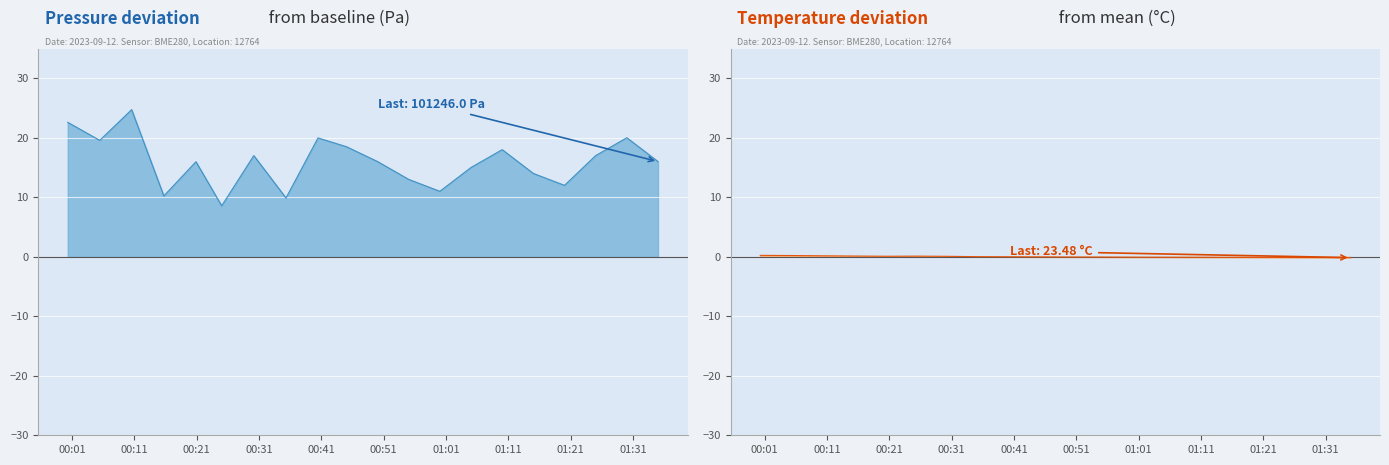

At 01:00, list the series in order from largest to smallest.

pressure, temperature